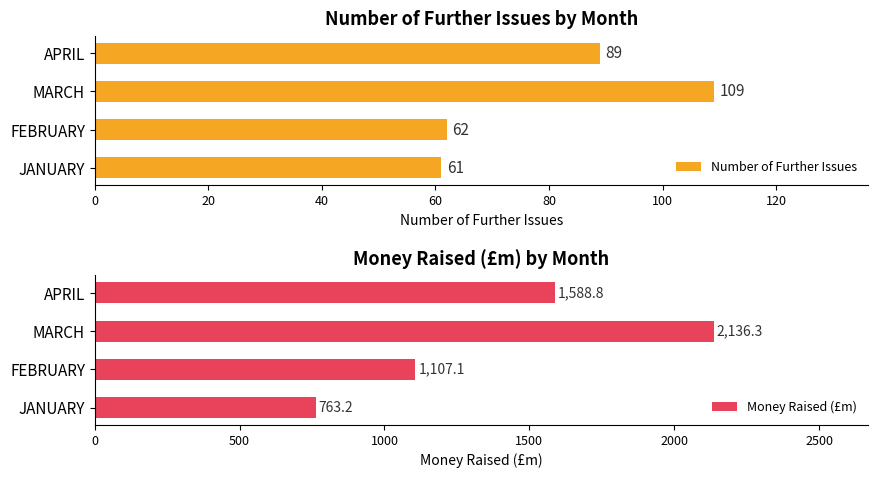

How many groups of bars are there?

4